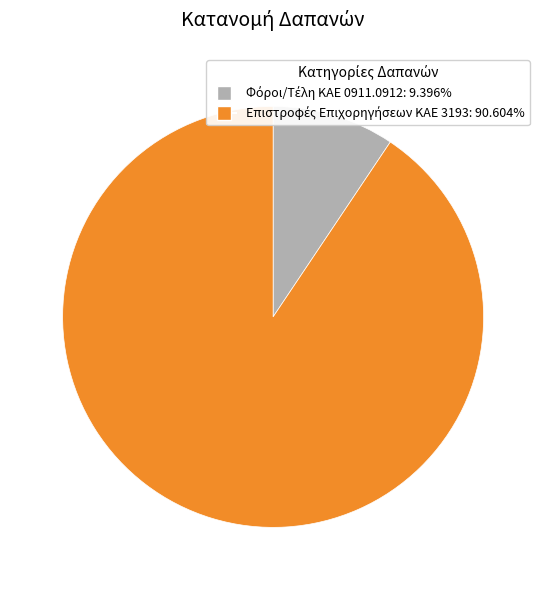

Count the number of slices in the pie.

2